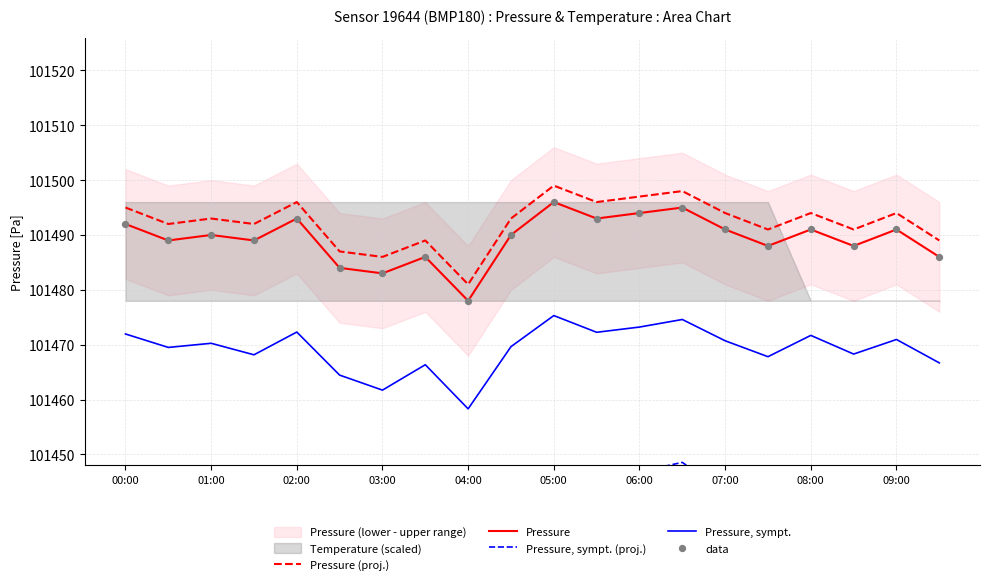

Which series reaches the maximum Y coordinate?

Pressure (proj.)